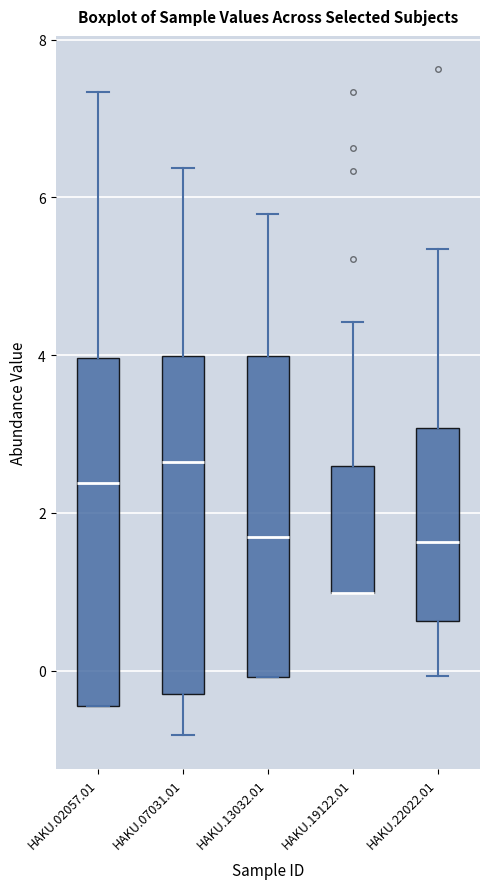

Where does the median line of the box for HAKU.02057.01 sit on the y-axis? The values are not printed on the chart, so give them approximately, as read against the axis.

2.4